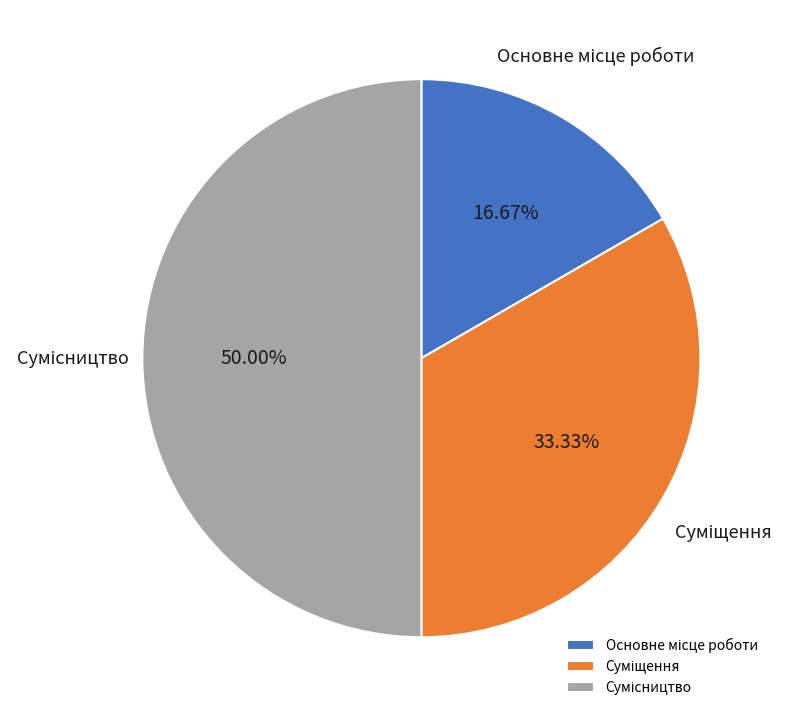

Between Основне місце роботи and Сумісництво, which is larger?

Сумісництво